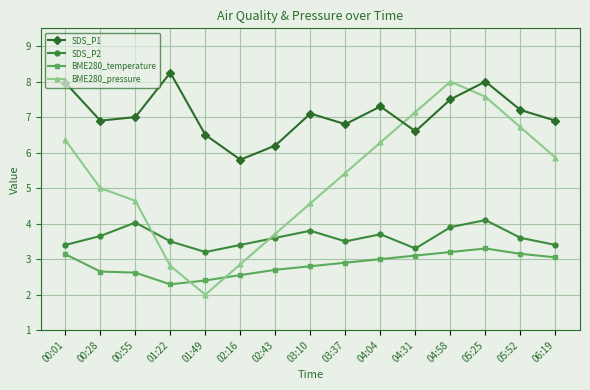

At how many categories does at least one series exceed 6?

14